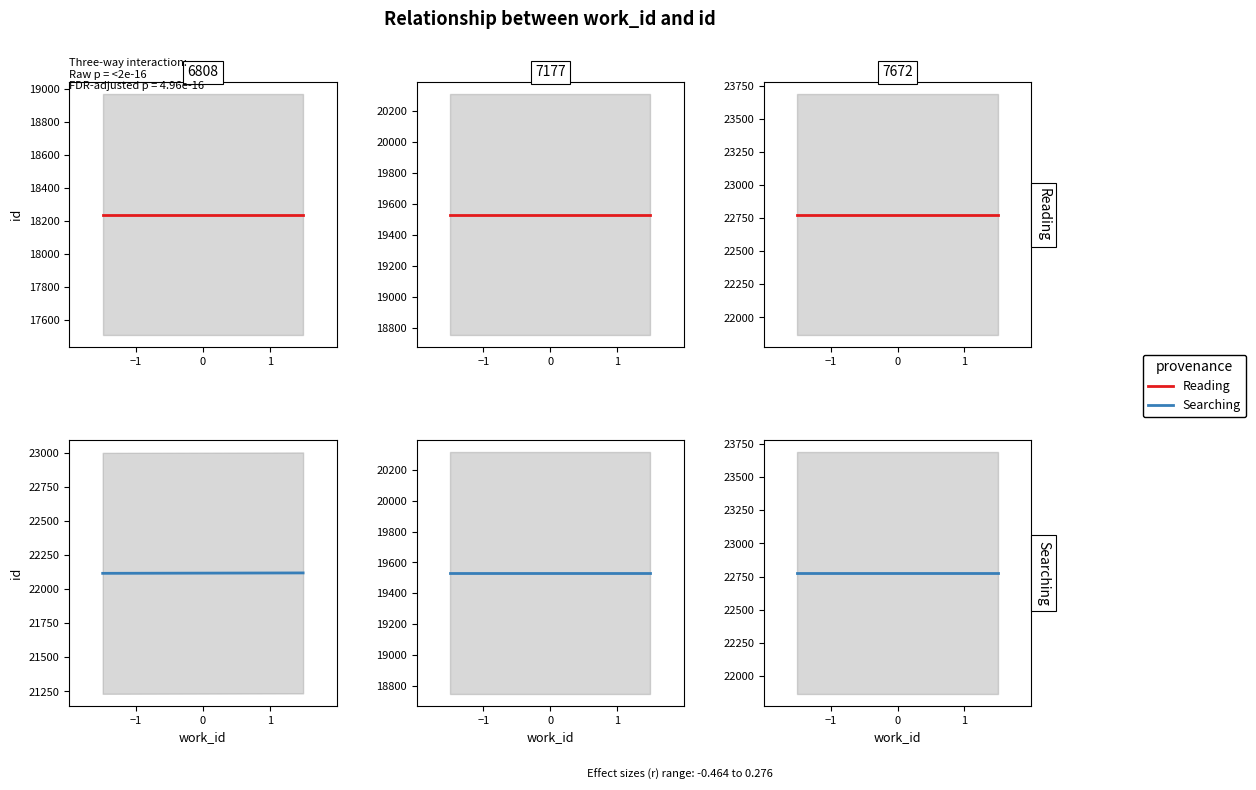

Between 6808 and 6808, which is larger?

6808